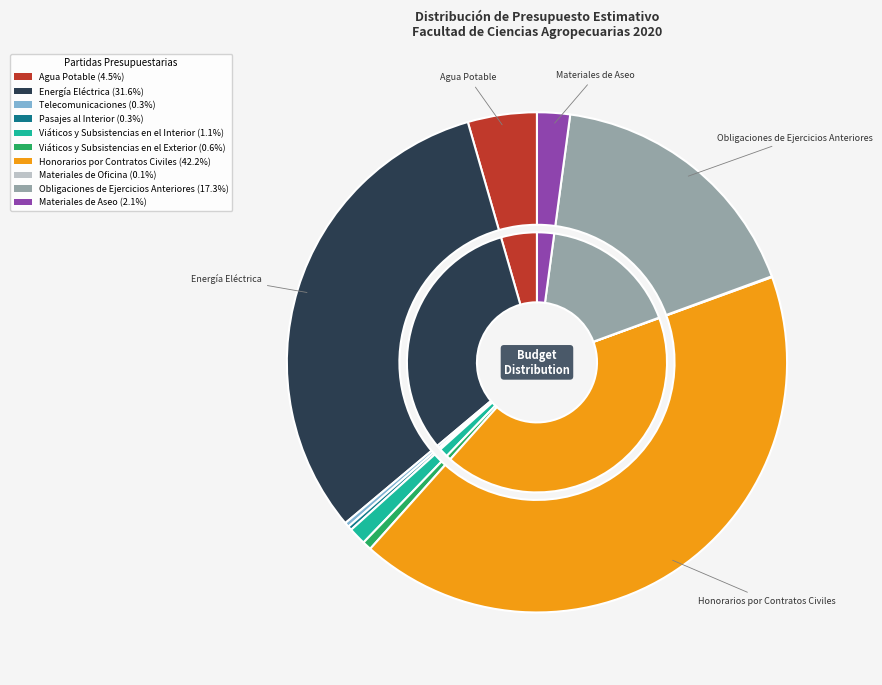

To the nearest percent, what is the average slice percentage?

10%